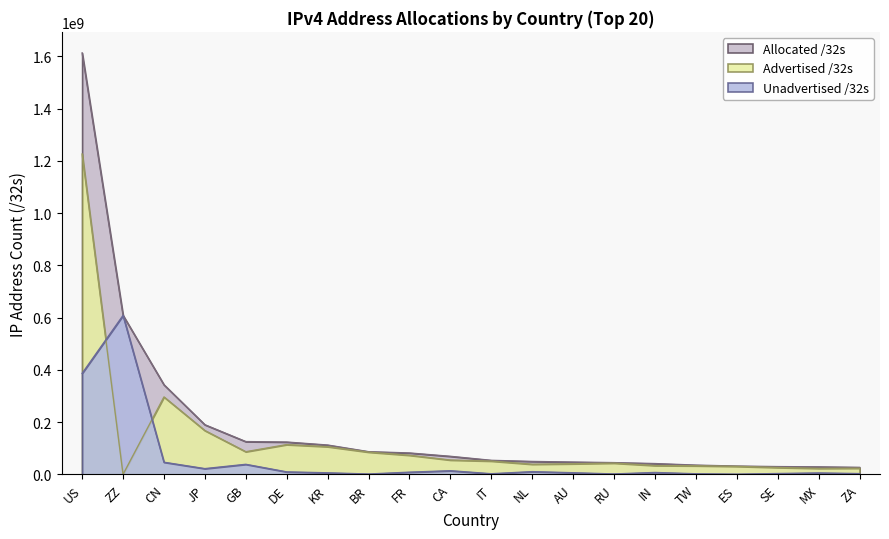

Rank the categories by Unadvertised /32s value from lowest to highest.

ES, BR, RU, TW, IT, ZA, SE, MX, KR, AU, IN, FR, DE, NL, CA, JP, GB, CN, US, ZZ